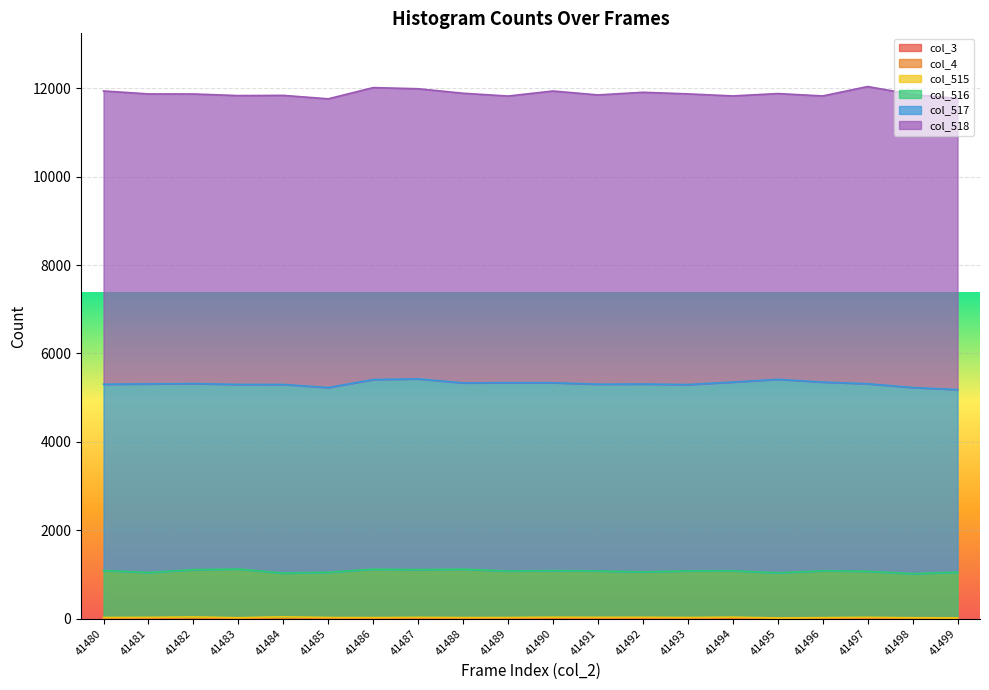

Which category has the highest value in the col_516 series?

41483